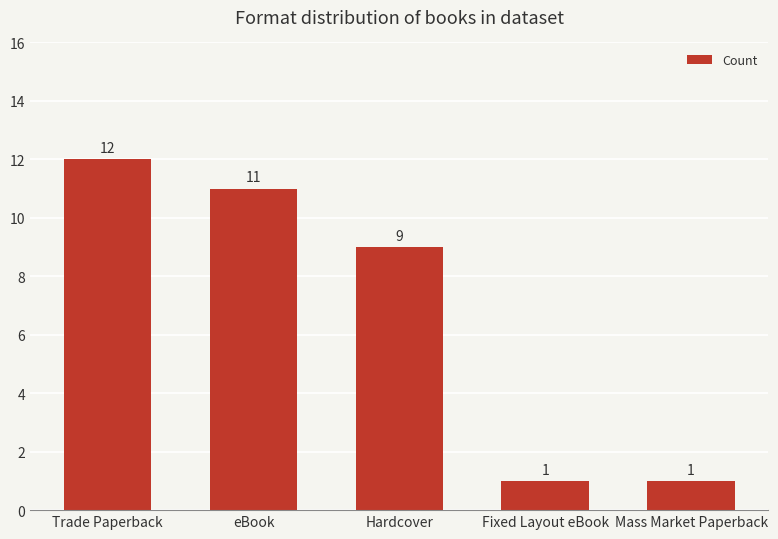

How many values are below 9?

2